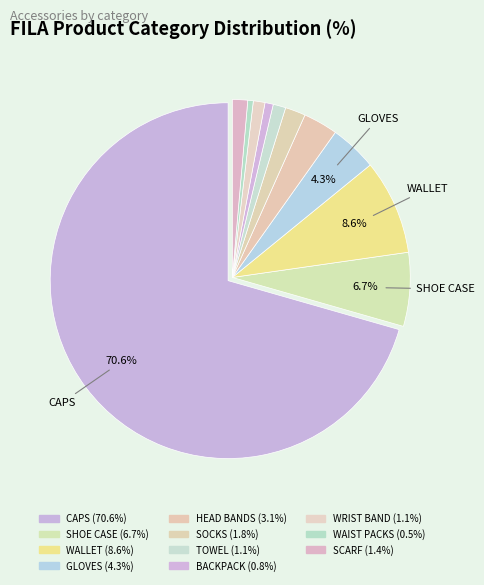

Count the number of slices in the pie.

11